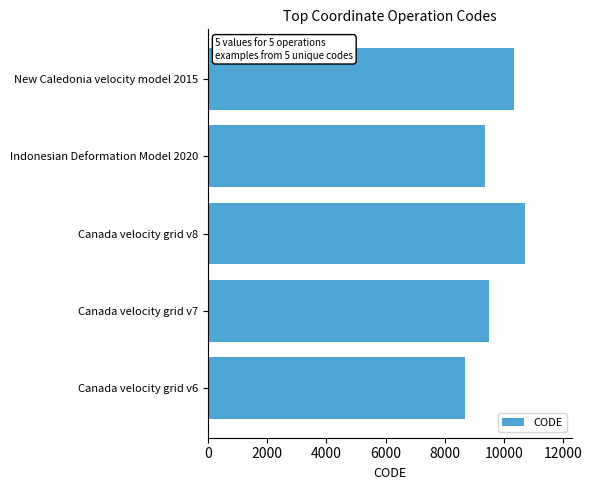

What is the greatest value displayed?

10707